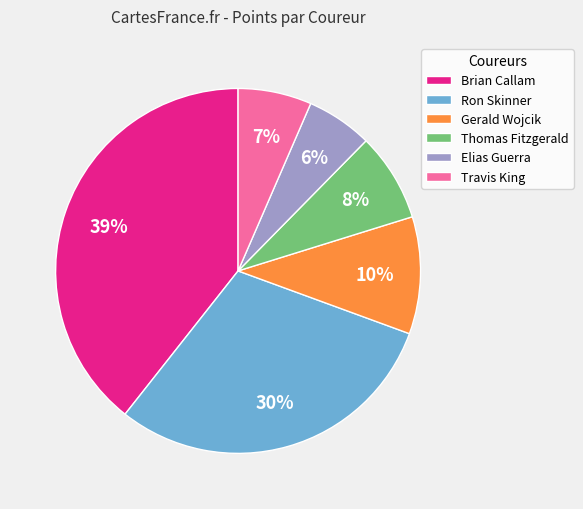

To the nearest percent, what is the combined percentage of Brian Callam and Ron Skinner?

69%